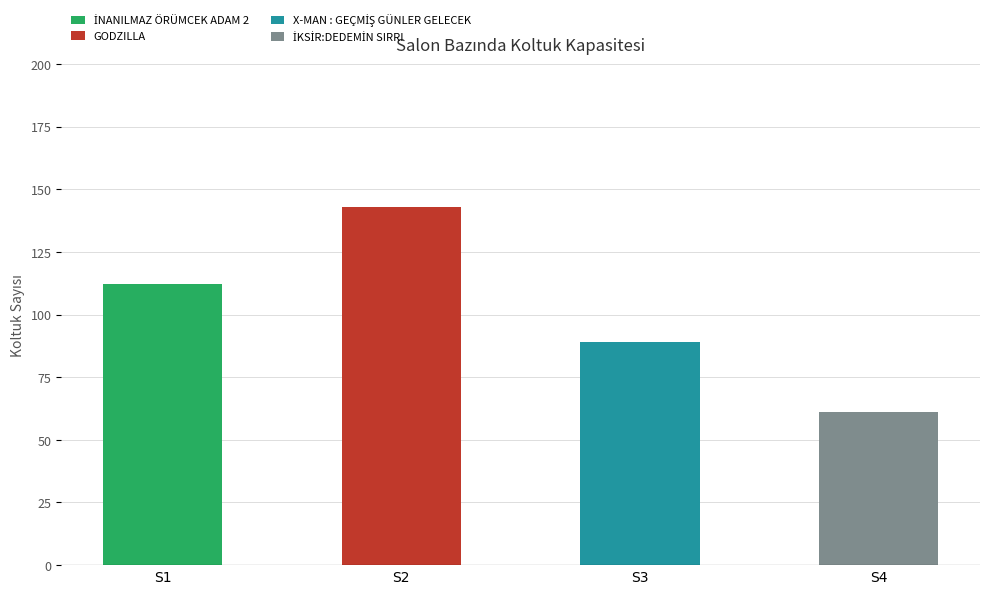

List the labels in order of value, largest first.

S2, S1, S3, S4